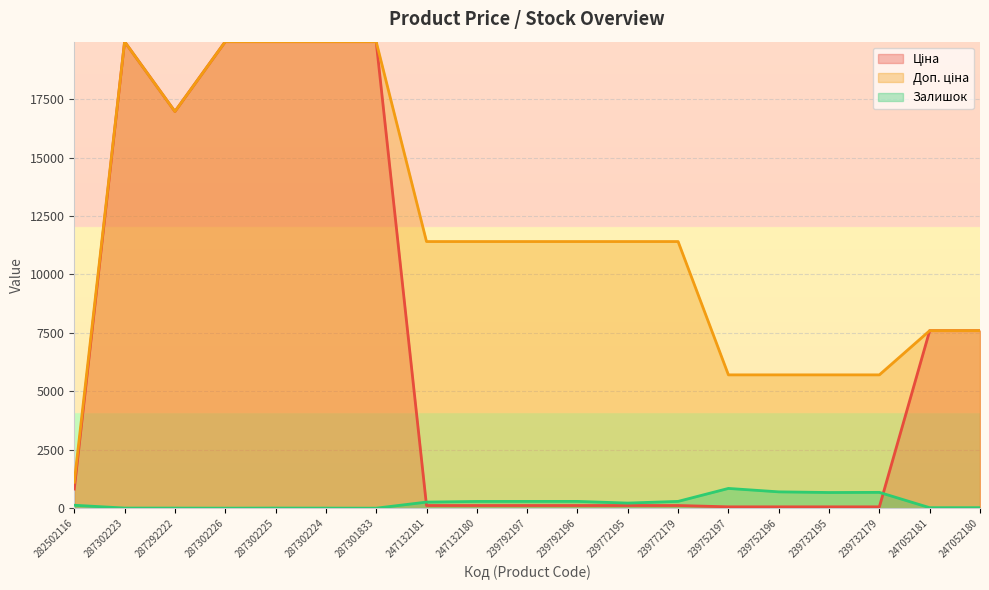

How many lines are shown in the chart?

3